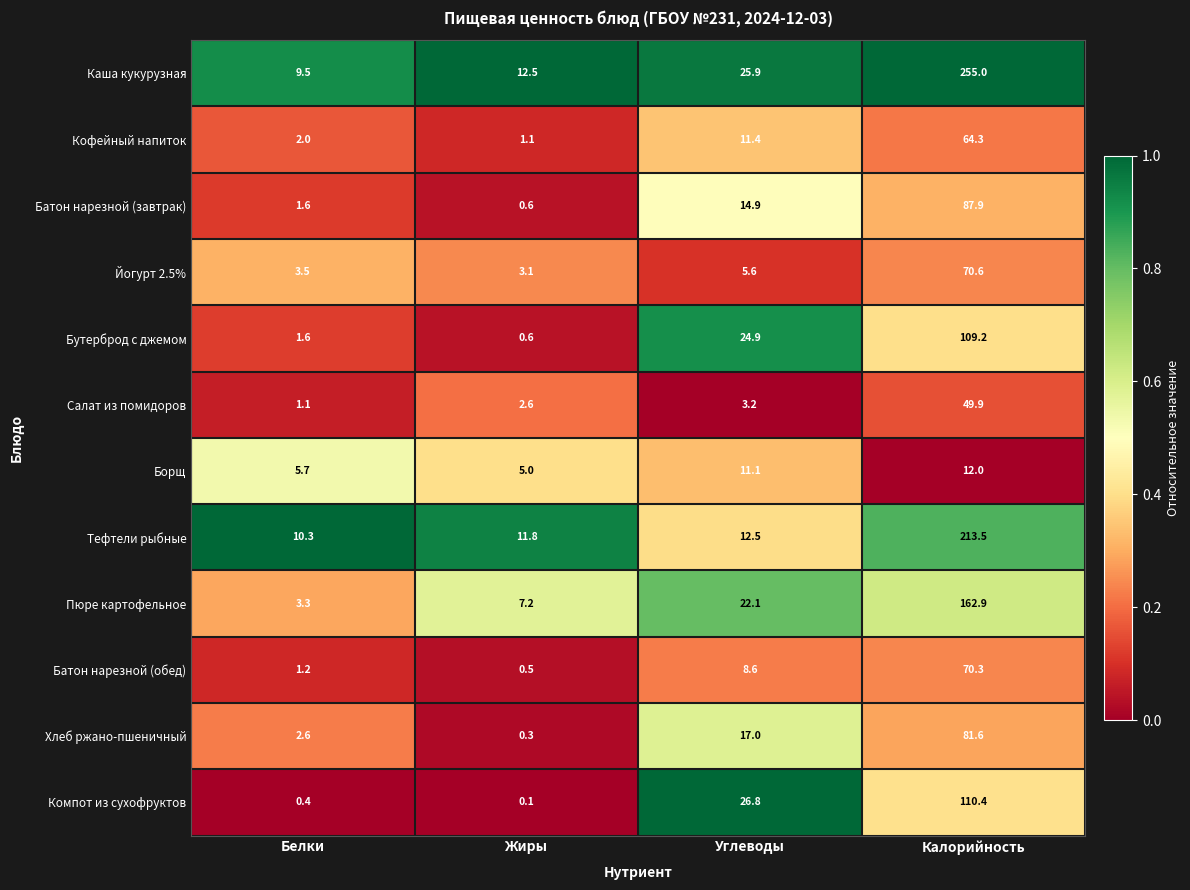

Rank the series by their maximum value, from highest to lowest.

Каша кукурузная, Тефтели рыбные, Пюре картофельное, Компот из сухофруктов, Бутерброд с джемом, Батон нарезной (завтрак), Хлеб ржано-пшеничный, Йогурт 2.5%, Батон нарезной (обед), Кофейный напиток, Салат из помидоров, Борщ